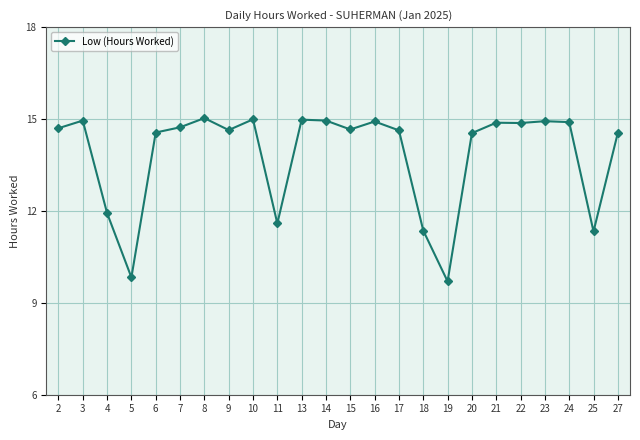

True or false: there are more than 0 points higher than both neighbors.

True